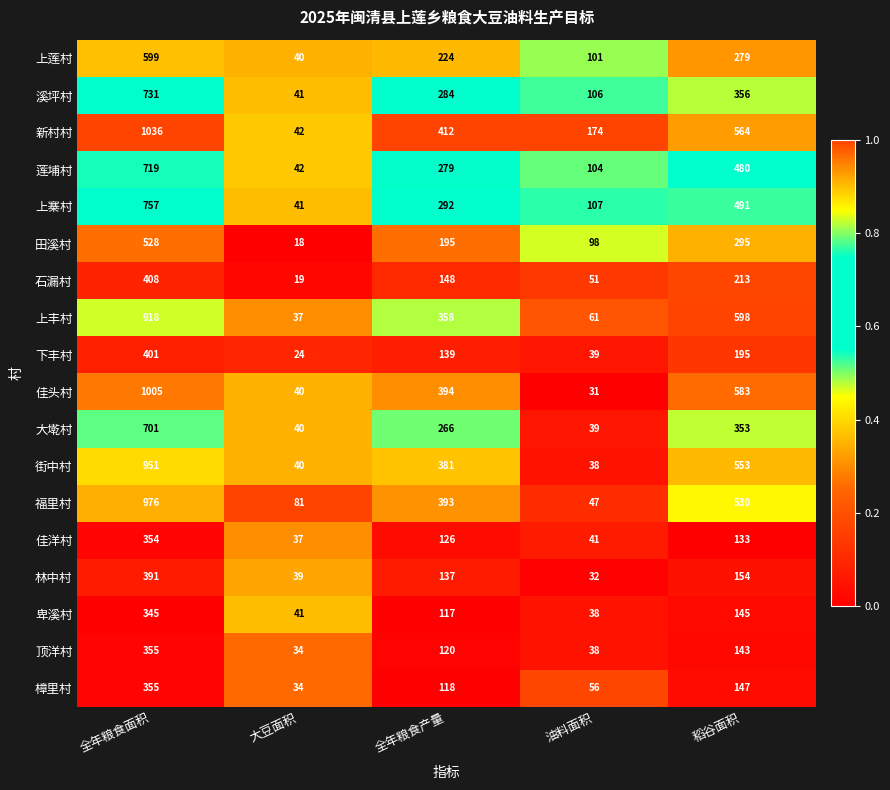

What is the total value across all series at 油料面积?

1201